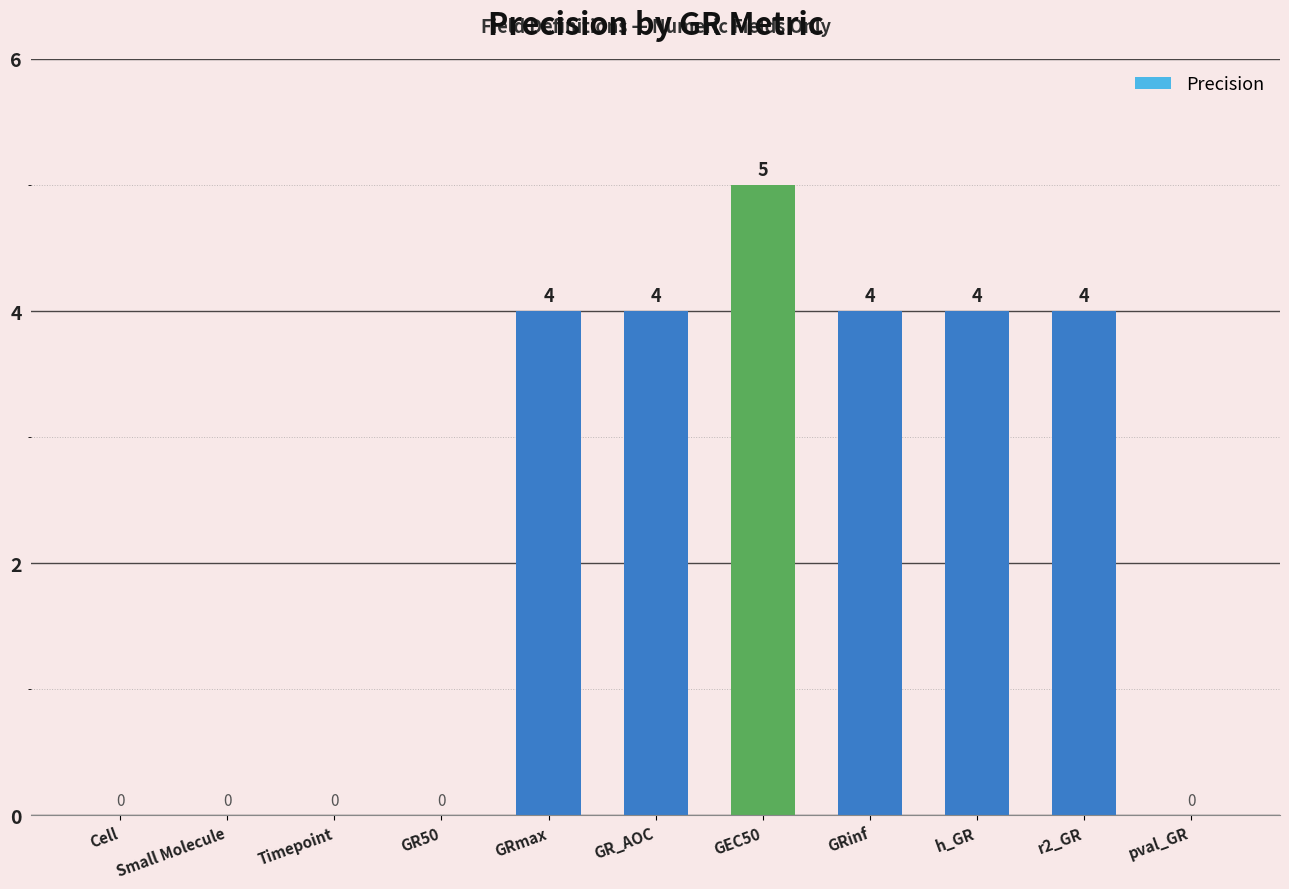

Is it true that the value at r2_GR is 2?

False